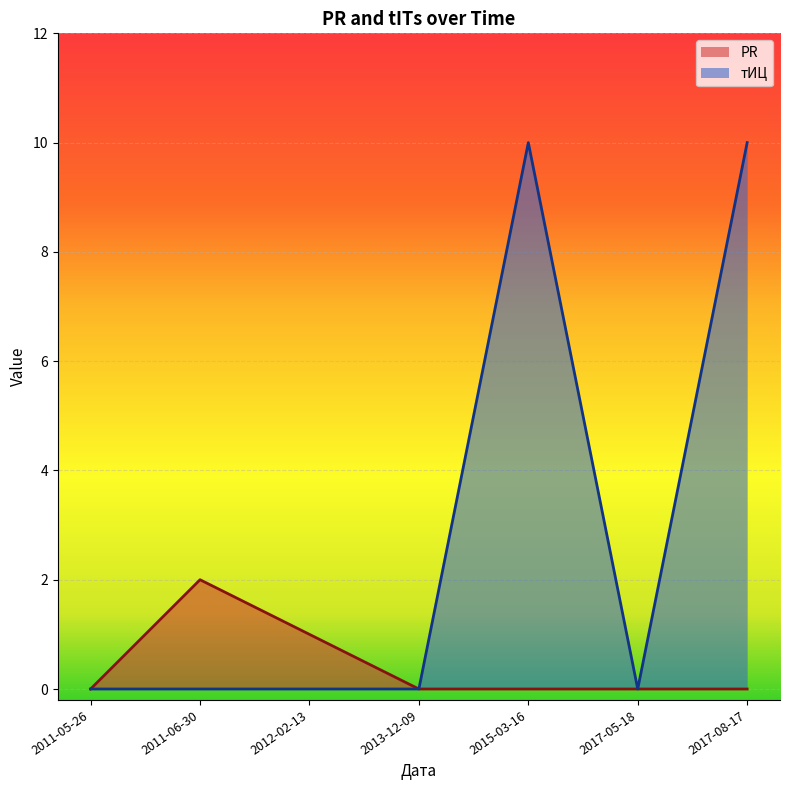

What is the highest value of the PR series?

2